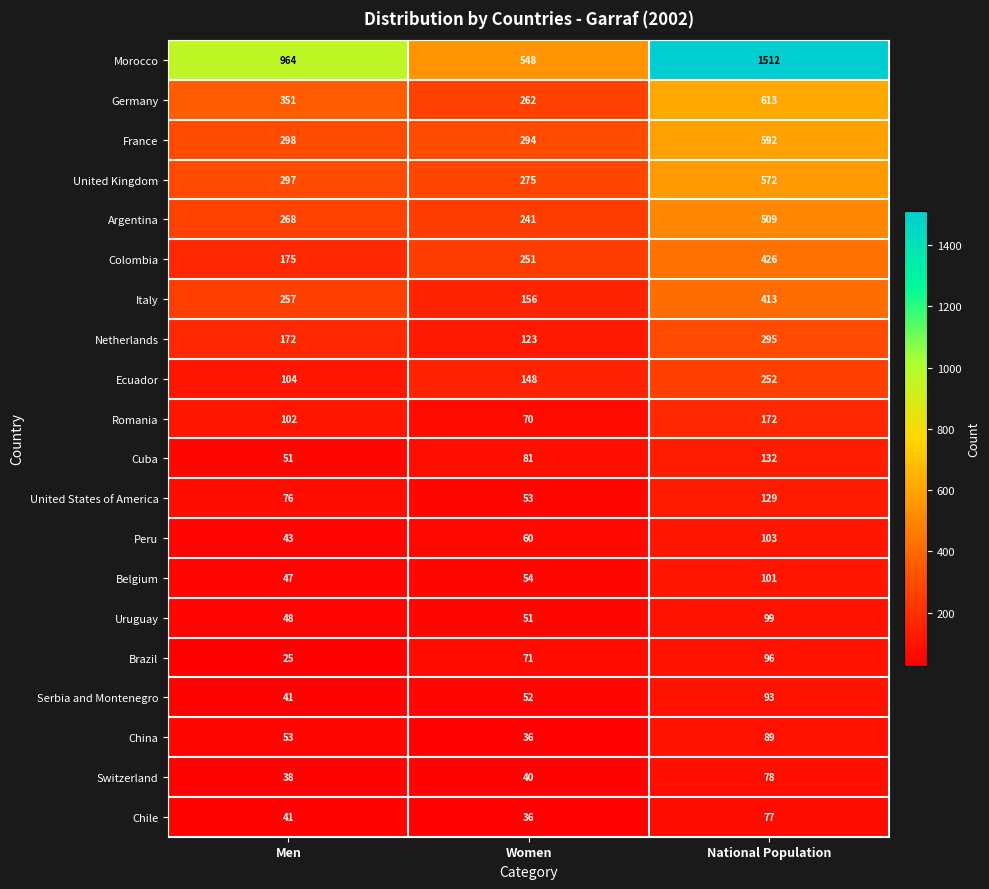

The Switzerland series shows 38 at Men. True or false?

True